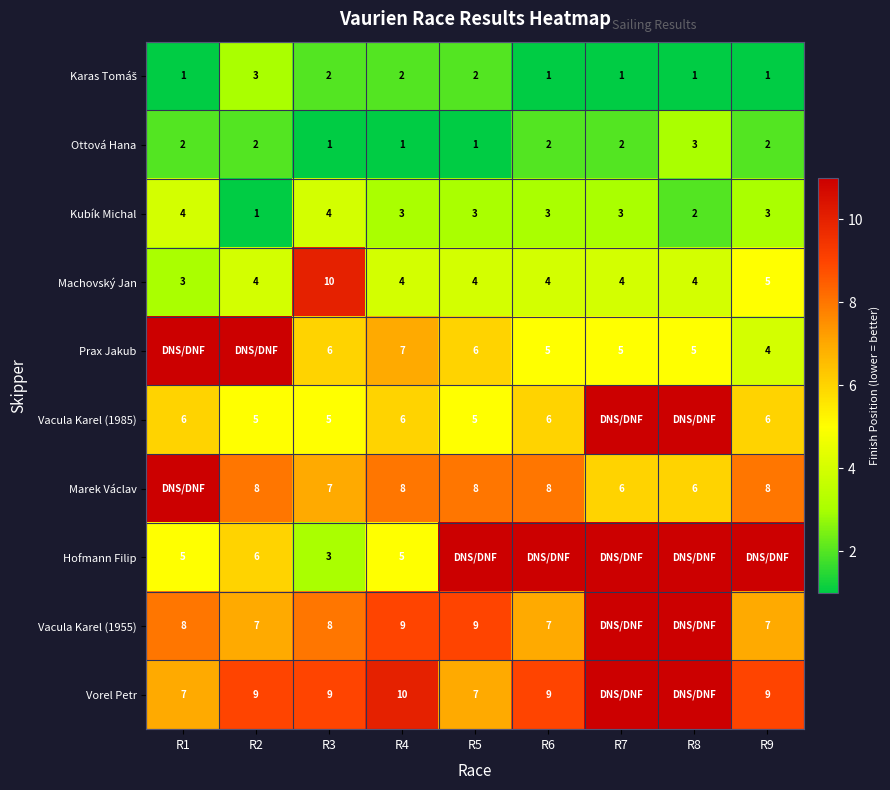

Which label corresponds to the smallest value in the chart?

R1